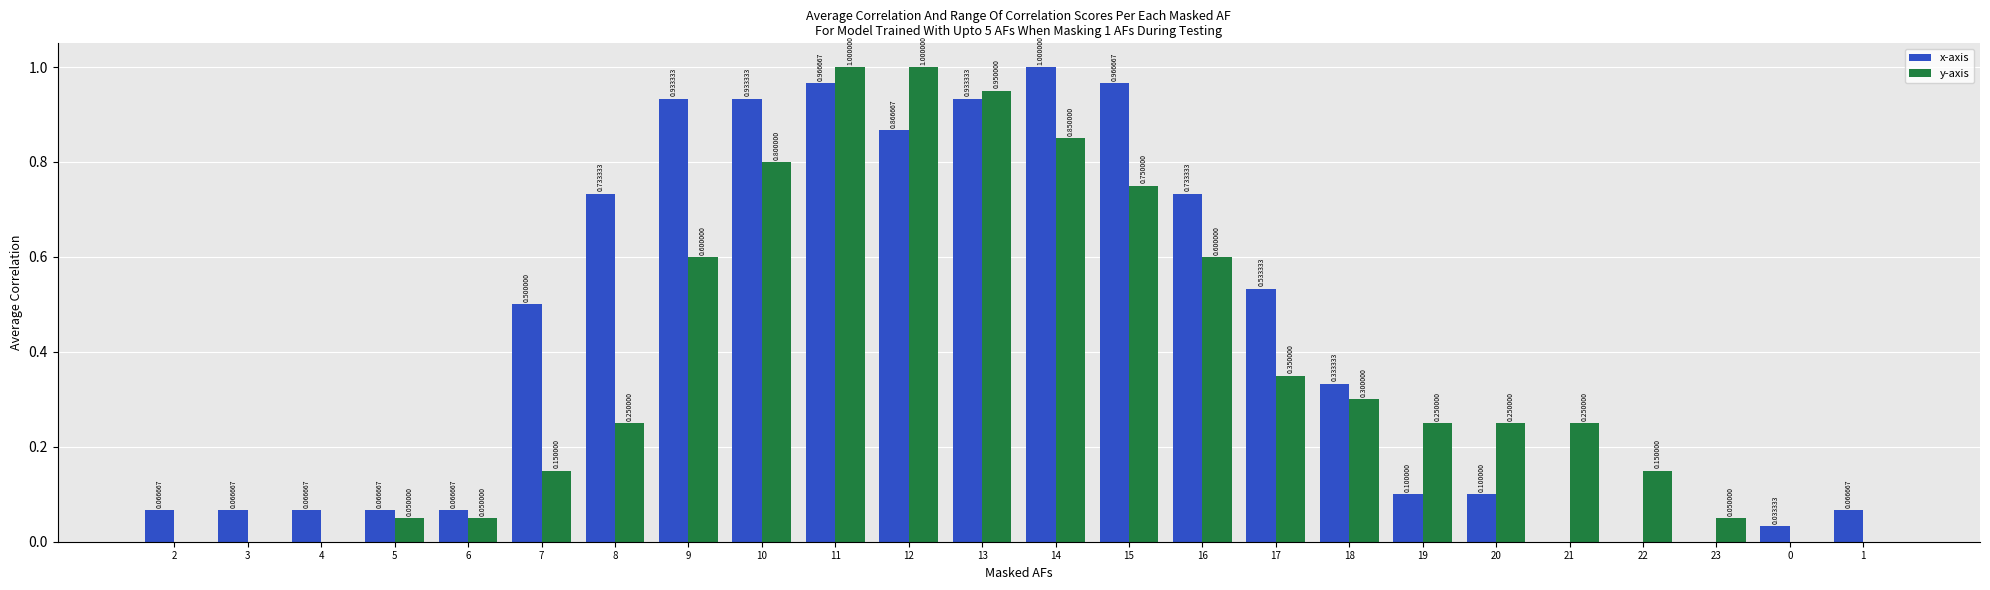

Does the chart contain stacked bars?

No